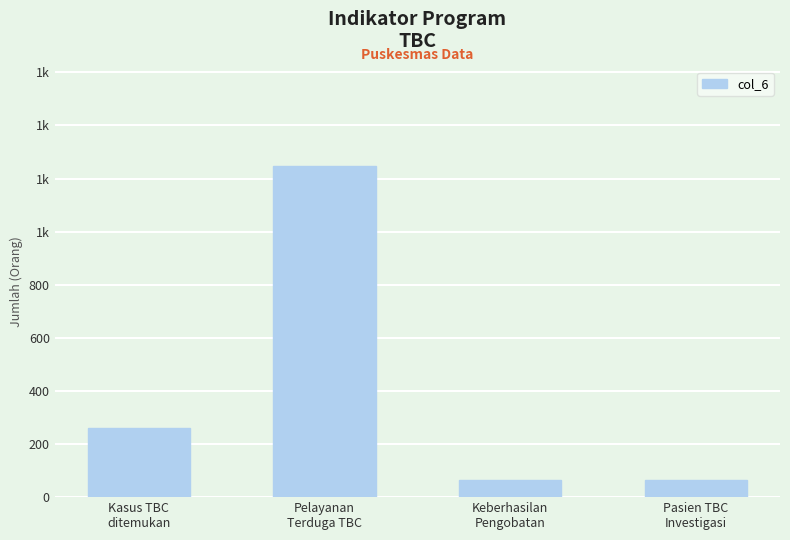

Approximately how many times larger is the value at Kasus TBC
ditemukan compared to Keberhasilan
Pengobatan?

4.1